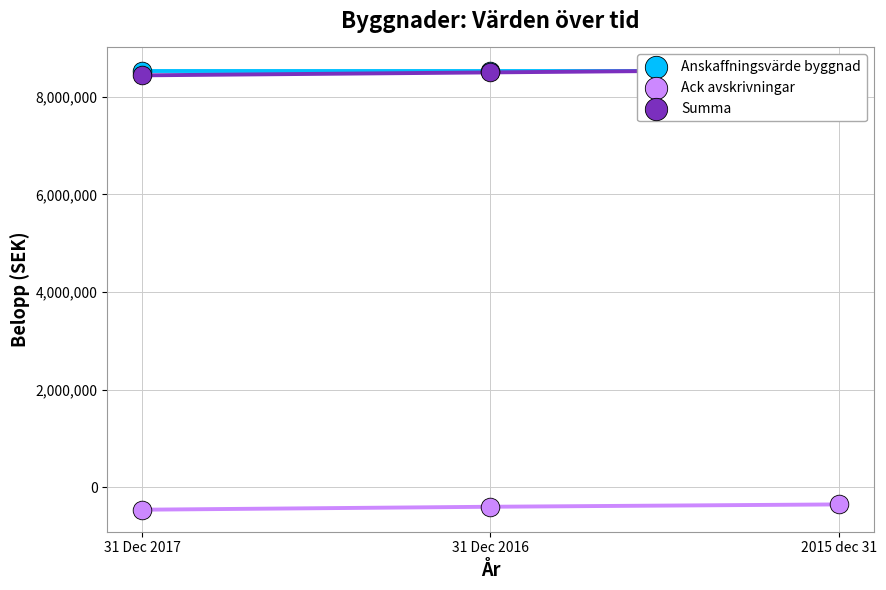

Which series has the largest total across all categories?

Anskaffningsvärde byggnad